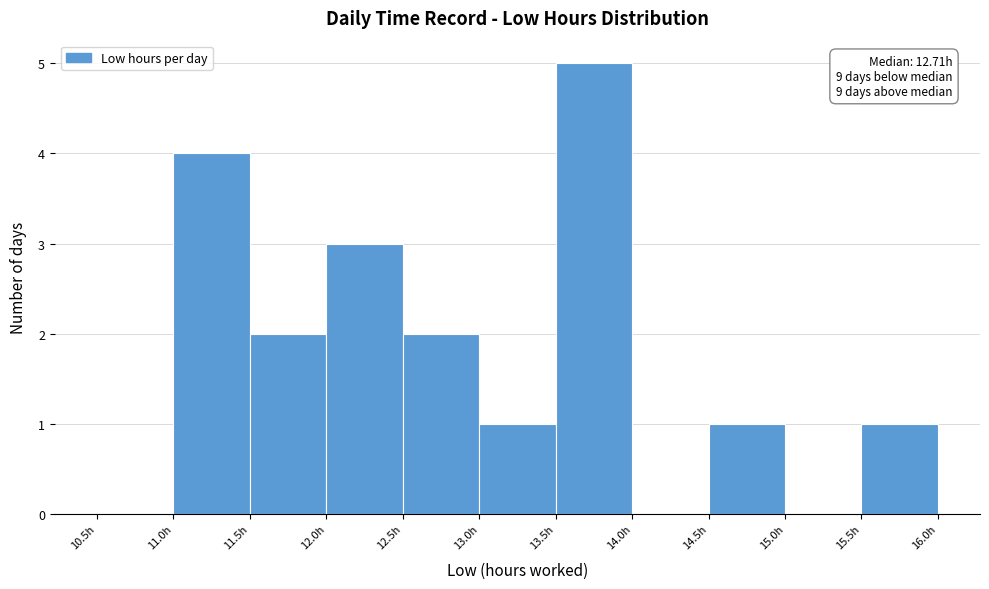

Over which range of the x-axis is the bar tallest?

13.5 to 14.0